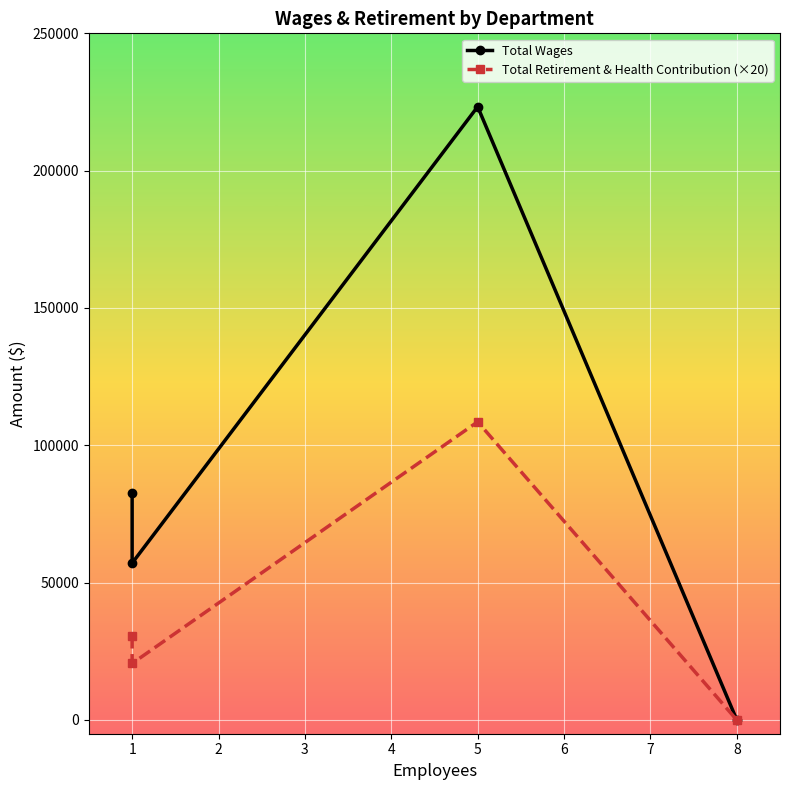

What is the greatest value displayed?

223290